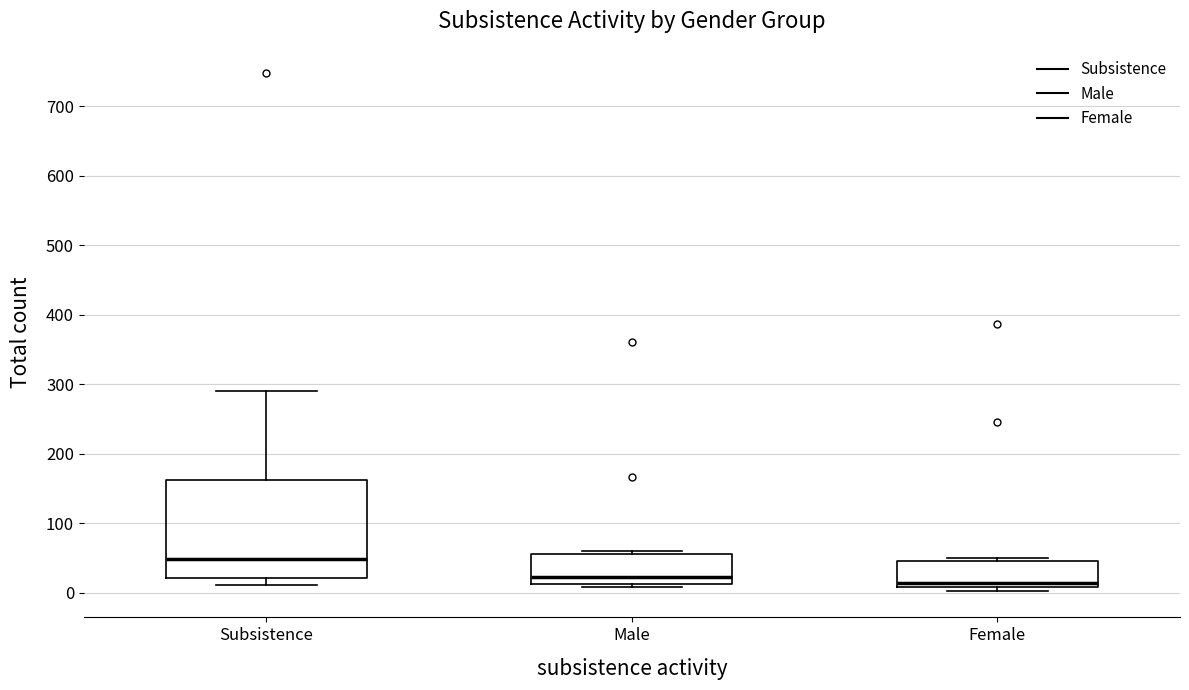

Where is the lower edge of the box for Female on the y-axis? The values are not printed on the chart, so give them approximately, as read against the axis.

10